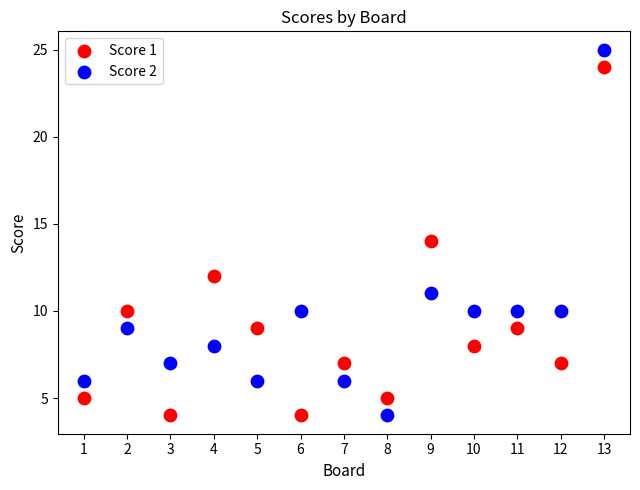

What is the X range (max minus min) for the scatter plot?

12